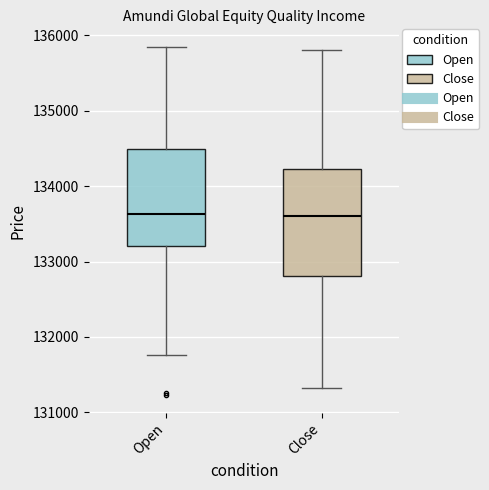

Comparing the boxes themselves (not the whiskers), which one is the tallest?

Close